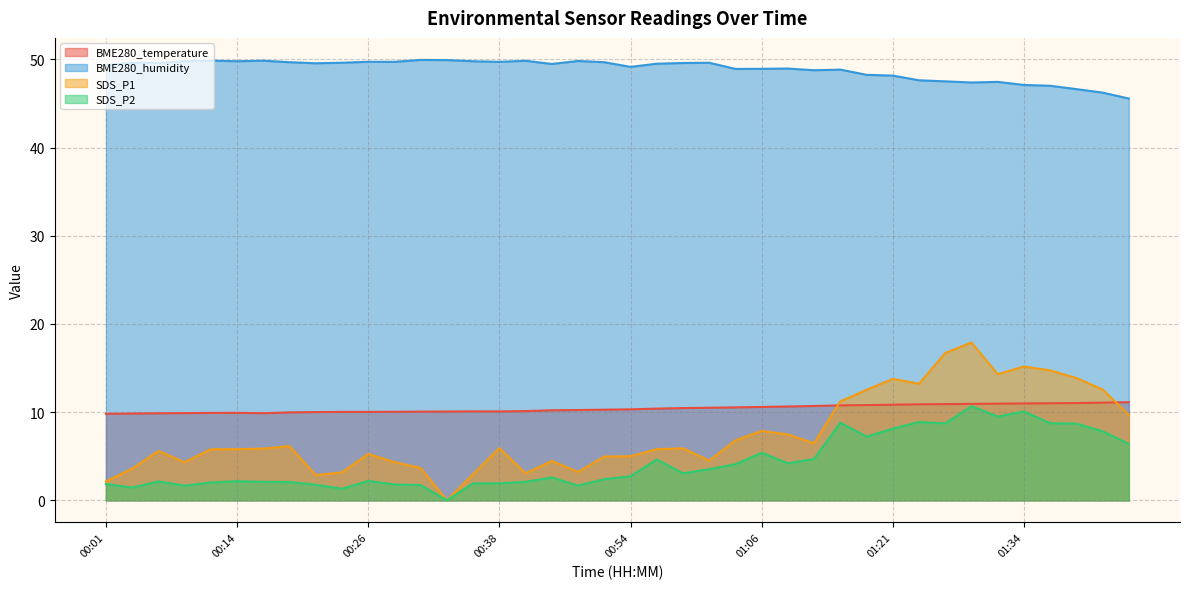

True or false: SDS_P1 and SDS_P2 intersect in this chart.

False